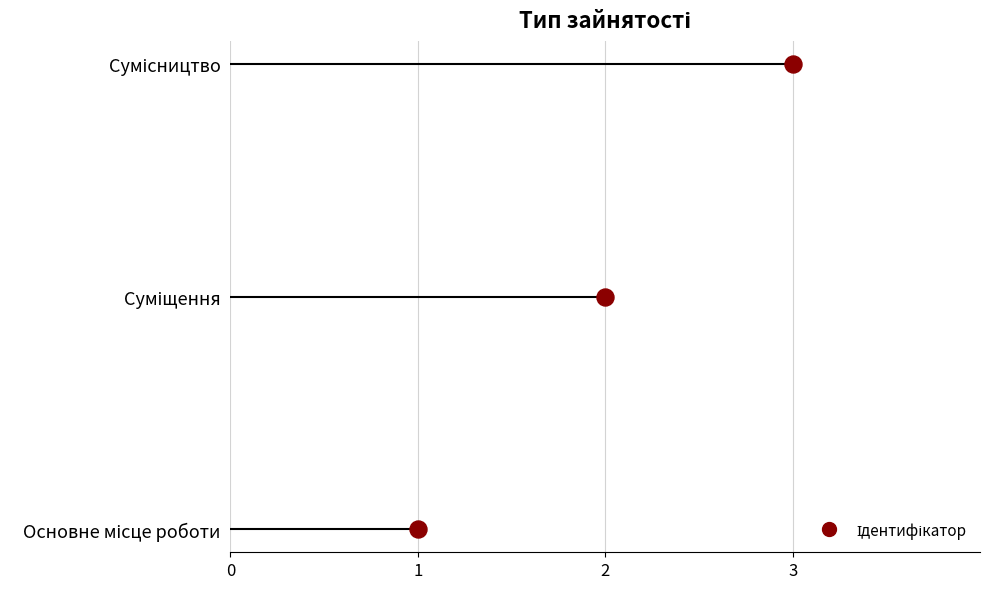

Approximately how many times larger is the value at Суміщення compared to Основне місце роботи?

2.0